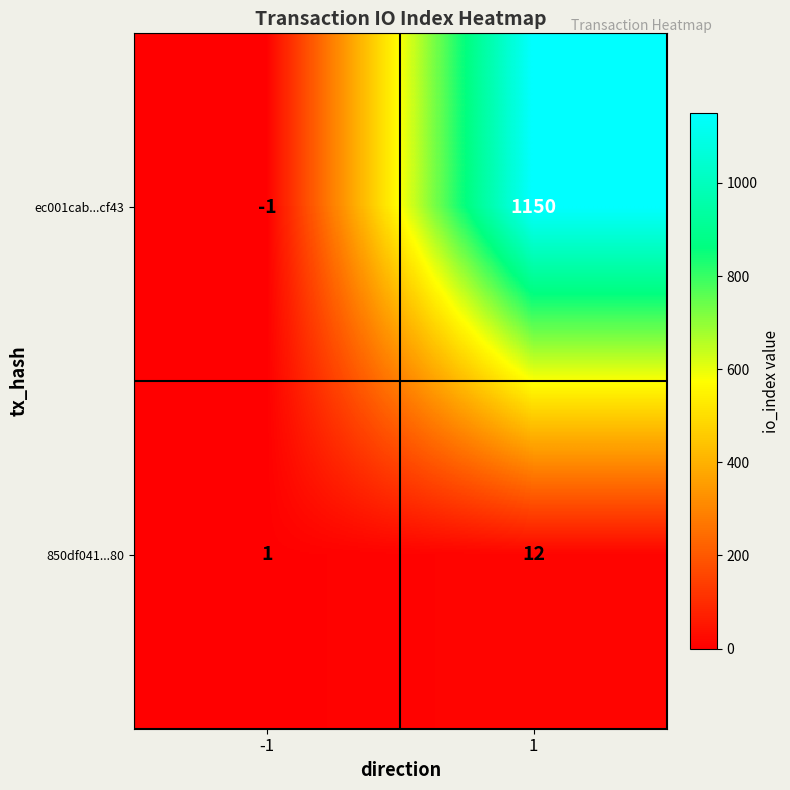

Which series has the largest range (max minus min)?

ec001cab...cf43